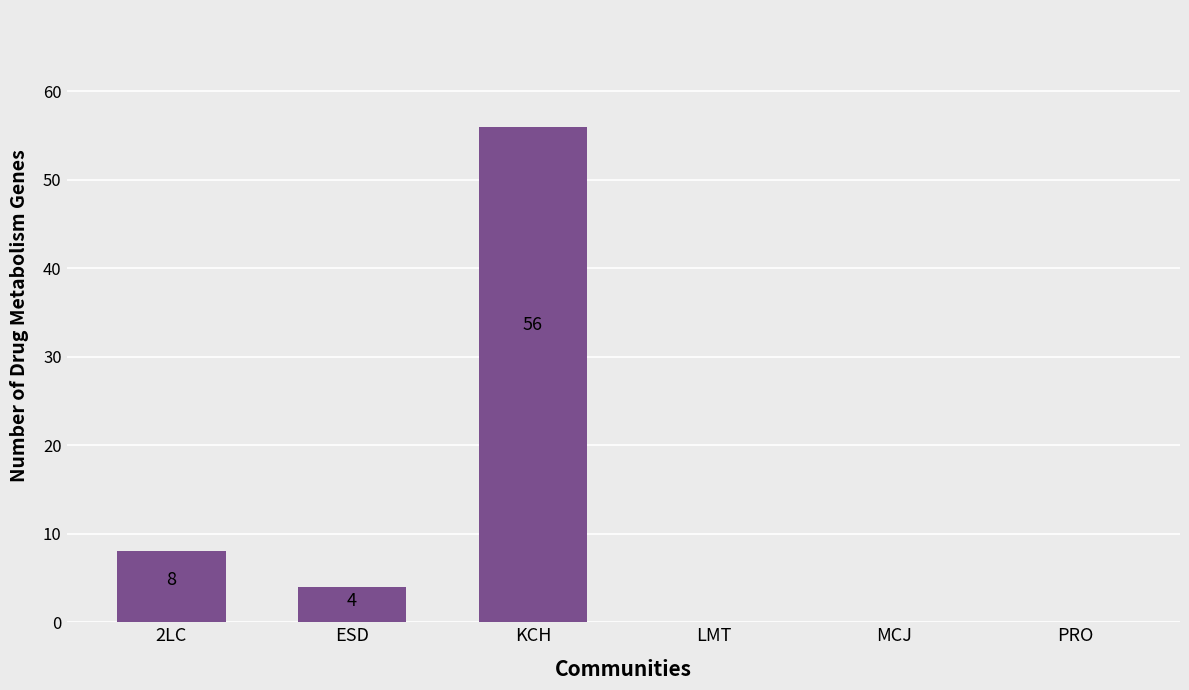

Reading right to left, what are all the values shown in this chart?

PRO=0	MCJ=0	LMT=0	KCH=56	ESD=4	2LC=8